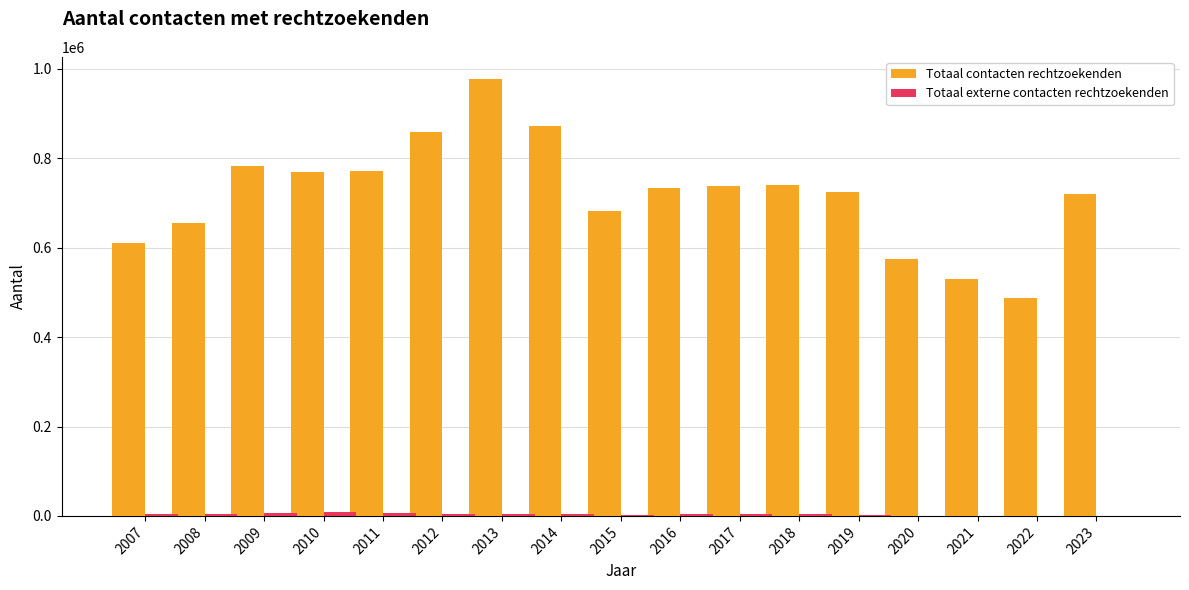

The Totaal contacten rechtzoekenden series shows 783077 at 2009. True or false?

True